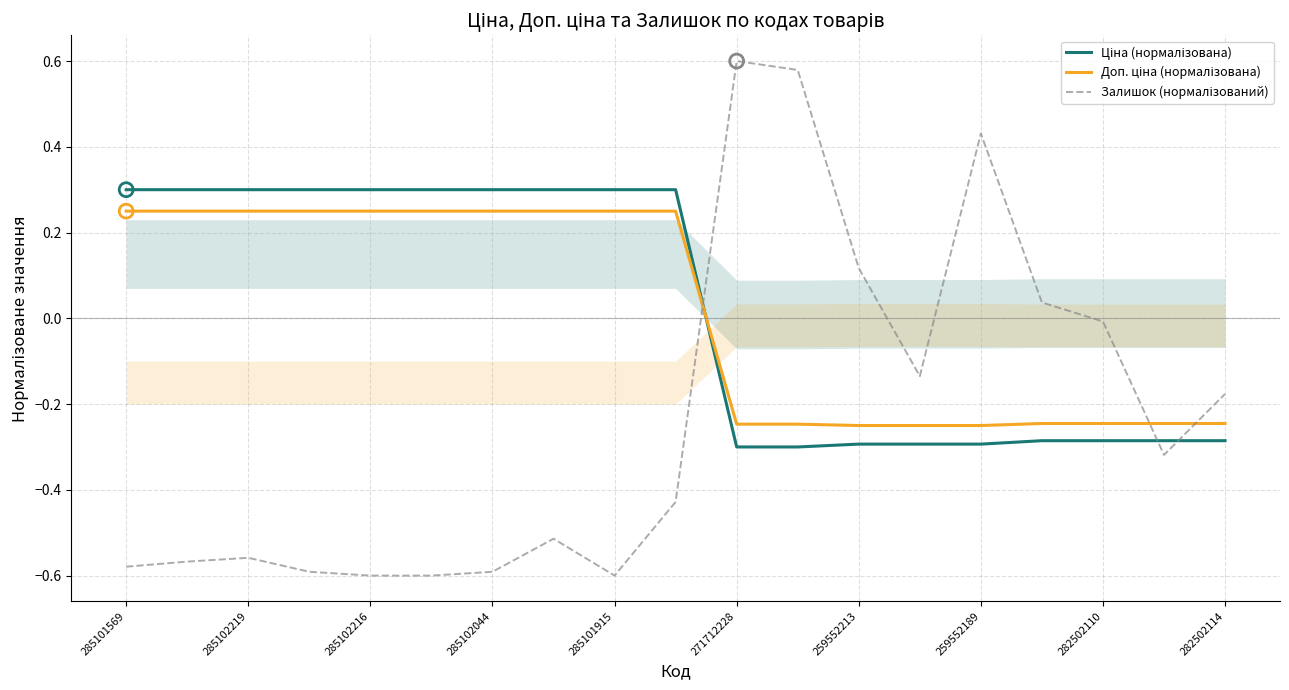

Is the value of Ціна (нормалізована) at 285102216 greater than the value of Доп. ціна (нормалізована) at 271712228?

Yes